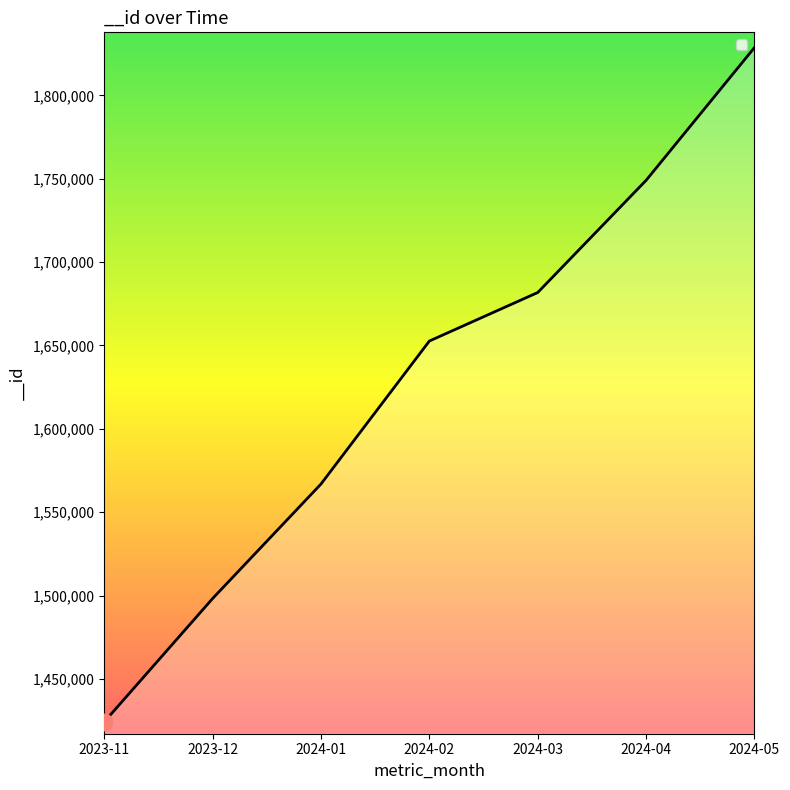

Between 2023-11 and 2024-03, which is larger?

2024-03